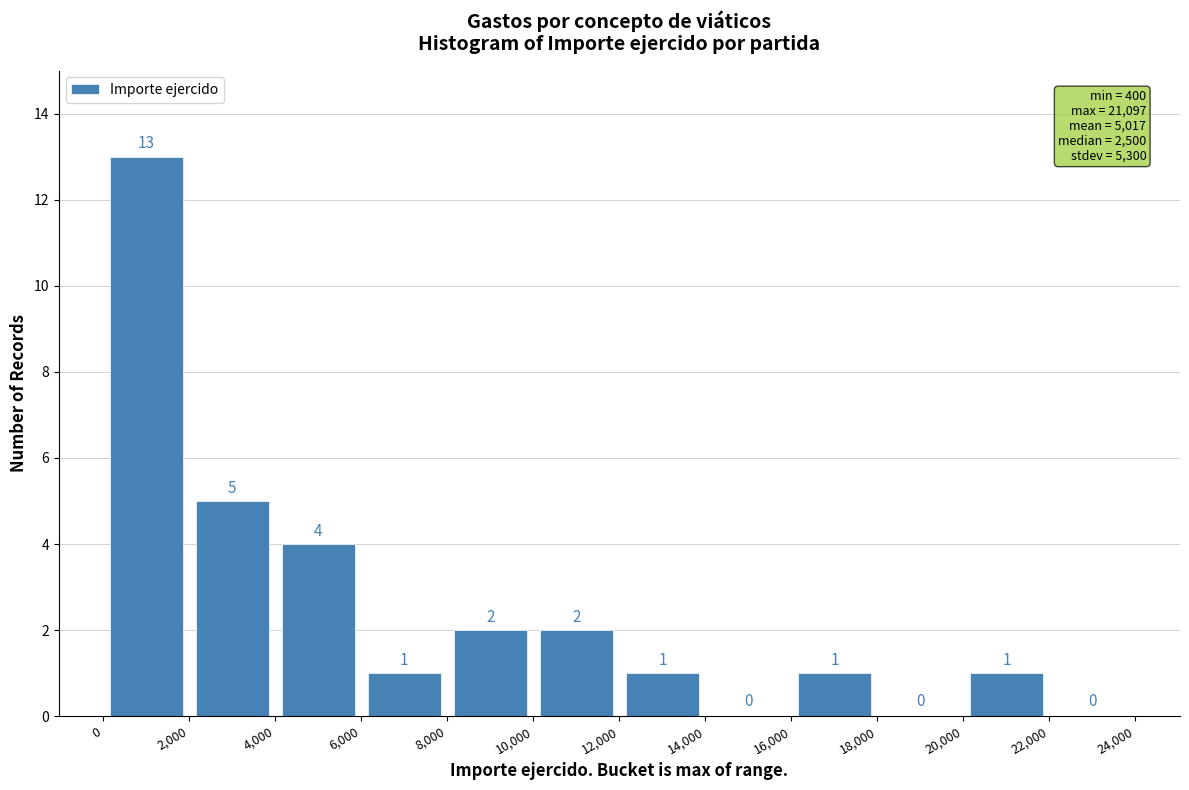

What is the height of the bar covering 2,000 to 4,000 on the x-axis?

5